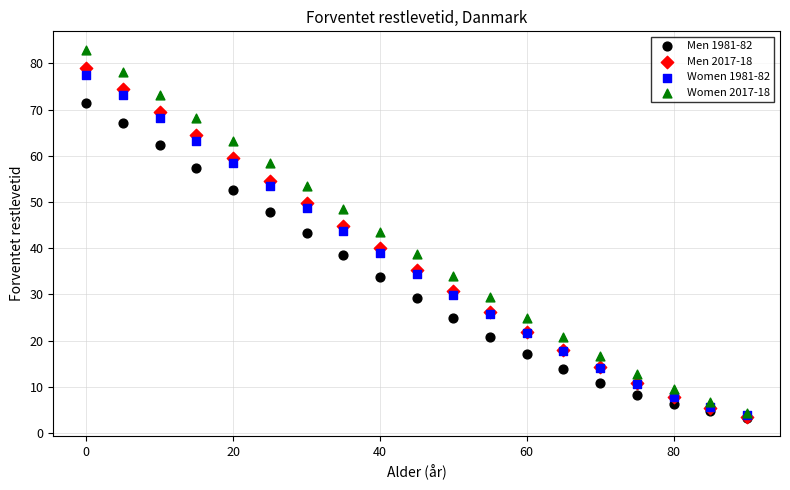

What are all the series names shown in the legend?

Men 1981-82, Men 2017-18, Women 1981-82, Women 2017-18